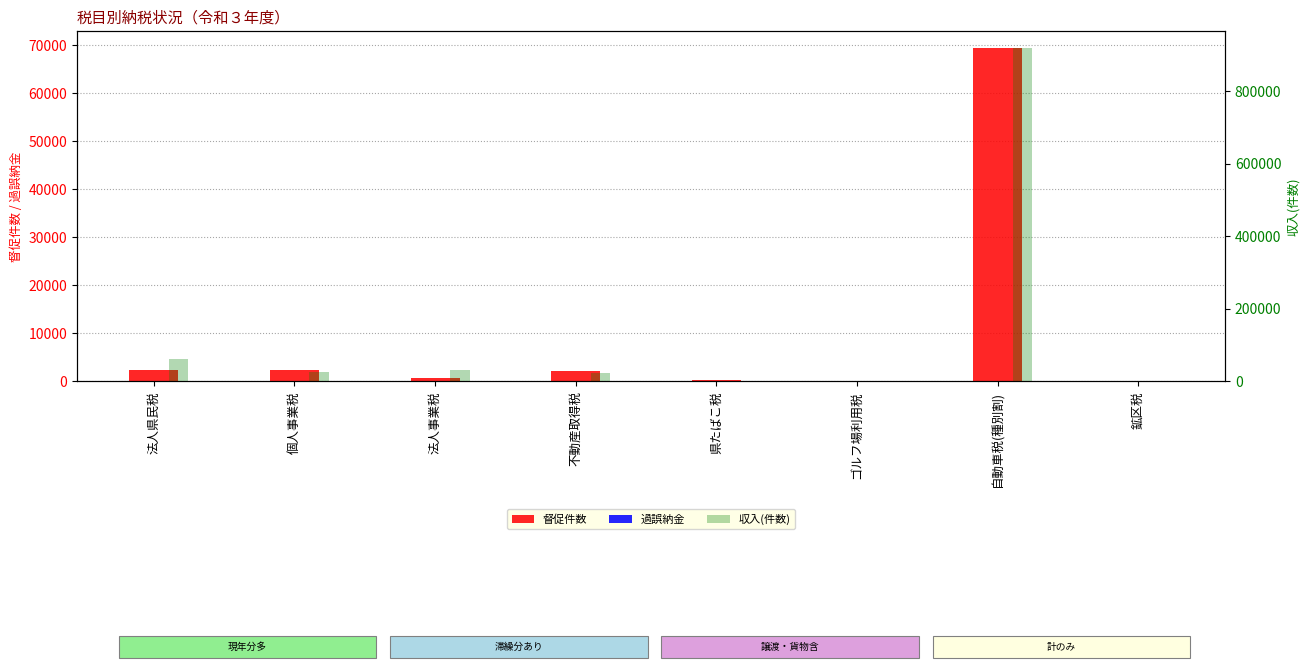

Which series has the widest spread of values?

収入(件数)